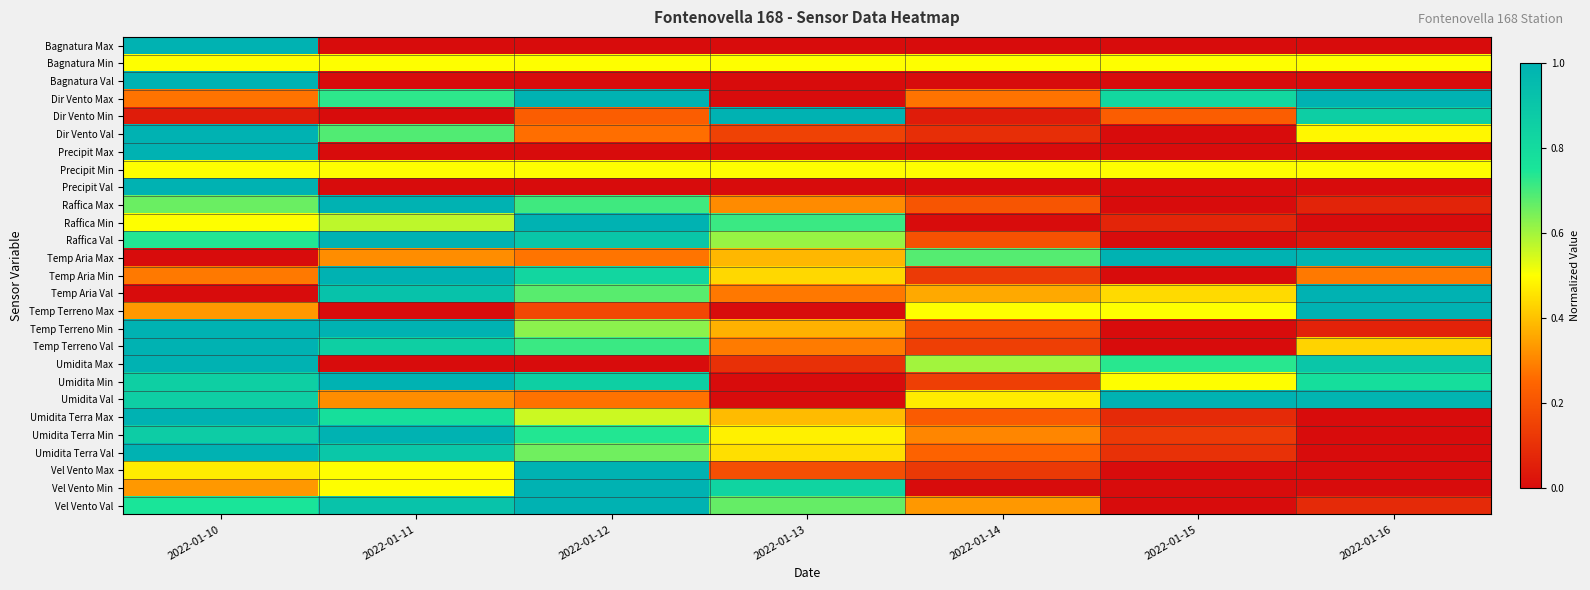

Reading right to left, extract all data points from this chart.

Bagnatura Max: 2022-01-16=0.0	2022-01-15=0.0	2022-01-14=0.0	2022-01-13=0.0	2022-01-12=0.0	2022-01-11=0.0	2022-01-10=1.0
Bagnatura Min: 2022-01-16=0.5	2022-01-15=0.5	2022-01-14=0.5	2022-01-13=0.5	2022-01-12=0.5	2022-01-11=0.5	2022-01-10=0.5
Bagnatura Val: 2022-01-16=0.0	2022-01-15=0.0	2022-01-14=0.0	2022-01-13=0.0	2022-01-12=0.0	2022-01-11=0.0	2022-01-10=1.0
Dir Vento Max: 2022-01-16=1.0	2022-01-15=0.8	2022-01-14=0.3	2022-01-13=0.0	2022-01-12=1.0	2022-01-11=0.7	2022-01-10=0.3
Dir Vento Min: 2022-01-16=0.9	2022-01-15=0.2	2022-01-14=0.0	2022-01-13=1.0	2022-01-12=0.2	2022-01-11=0.0	2022-01-10=0.0
Dir Vento Val: 2022-01-16=0.5	2022-01-15=0.0	2022-01-14=0.1	2022-01-13=0.2	2022-01-12=0.3	2022-01-11=0.7	2022-01-10=1.0
Precipit Max: 2022-01-16=0.0	2022-01-15=0.0	2022-01-14=0.0	2022-01-13=0.0	2022-01-12=0.0	2022-01-11=0.0	2022-01-10=1.0
Precipit Min: 2022-01-16=0.5	2022-01-15=0.5	2022-01-14=0.5	2022-01-13=0.5	2022-01-12=0.5	2022-01-11=0.5	2022-01-10=0.5
Precipit Val: 2022-01-16=0.0	2022-01-15=0.0	2022-01-14=0.0	2022-01-13=0.0	2022-01-12=0.0	2022-01-11=0.0	2022-01-10=1.0
Raffica Max: 2022-01-16=0.1	2022-01-15=0.0	2022-01-14=0.2	2022-01-13=0.3	2022-01-12=0.7	2022-01-11=1.0	2022-01-10=0.7
Raffica Min: 2022-01-16=0.0	2022-01-15=0.1	2022-01-14=0.0	2022-01-13=0.7	2022-01-12=1.0	2022-01-11=0.6	2022-01-10=0.5
Raffica Val: 2022-01-16=0.0	2022-01-15=0.0	2022-01-14=0.2	2022-01-13=0.6	2022-01-12=0.9	2022-01-11=1.0	2022-01-10=0.7
Temp Aria Max: 2022-01-16=1.0	2022-01-15=1.0	2022-01-14=0.7	2022-01-13=0.4	2022-01-12=0.3	2022-01-11=0.3	2022-01-10=0.0
Temp Aria Min: 2022-01-16=0.3	2022-01-15=0.0	2022-01-14=0.1	2022-01-13=0.4	2022-01-12=0.8	2022-01-11=1.0	2022-01-10=0.3
Temp Aria Val: 2022-01-16=1.0	2022-01-15=0.4	2022-01-14=0.4	2022-01-13=0.3	2022-01-12=0.7	2022-01-11=0.9	2022-01-10=0.0
Temp Terreno Max: 2022-01-16=1.0	2022-01-15=0.5	2022-01-14=0.5	2022-01-13=0.0	2022-01-12=0.2	2022-01-11=0.0	2022-01-10=0.3
Temp Terreno Min: 2022-01-16=0.1	2022-01-15=0.0	2022-01-14=0.2	2022-01-13=0.4	2022-01-12=0.6	2022-01-11=1.0	2022-01-10=1.0
Temp Terreno Val: 2022-01-16=0.4	2022-01-15=0.0	2022-01-14=0.1	2022-01-13=0.3	2022-01-12=0.7	2022-01-11=0.9	2022-01-10=1.0
Umidita Max: 2022-01-16=0.9	2022-01-15=0.7	2022-01-14=0.6	2022-01-13=0.1	2022-01-12=0.0	2022-01-11=0.0	2022-01-10=1.0
Umidita Min: 2022-01-16=0.8	2022-01-15=0.5	2022-01-14=0.1	2022-01-13=0.0	2022-01-12=0.9	2022-01-11=1.0	2022-01-10=0.9
Umidita Val: 2022-01-16=1.0	2022-01-15=1.0	2022-01-14=0.5	2022-01-13=0.0	2022-01-12=0.3	2022-01-11=0.3	2022-01-10=0.9
Umidita Terra Max: 2022-01-16=0.0	2022-01-15=0.1	2022-01-14=0.2	2022-01-13=0.4	2022-01-12=0.6	2022-01-11=0.8	2022-01-10=1.0
Umidita Terra Min: 2022-01-16=0.0	2022-01-15=0.1	2022-01-14=0.3	2022-01-13=0.5	2022-01-12=0.7	2022-01-11=1.0	2022-01-10=0.9
Umidita Terra Val: 2022-01-16=0.0	2022-01-15=0.1	2022-01-14=0.2	2022-01-13=0.4	2022-01-12=0.7	2022-01-11=0.9	2022-01-10=1.0
Vel Vento Max: 2022-01-16=0.0	2022-01-15=0.0	2022-01-14=0.1	2022-01-13=0.2	2022-01-12=1.0	2022-01-11=0.5	2022-01-10=0.5
Vel Vento Min: 2022-01-16=0.0	2022-01-15=0.0	2022-01-14=0.0	2022-01-13=0.8	2022-01-12=1.0	2022-01-11=0.5	2022-01-10=0.3
Vel Vento Val: 2022-01-16=0.1	2022-01-15=0.0	2022-01-14=0.3	2022-01-13=0.7	2022-01-12=1.0	2022-01-11=0.9	2022-01-10=0.8